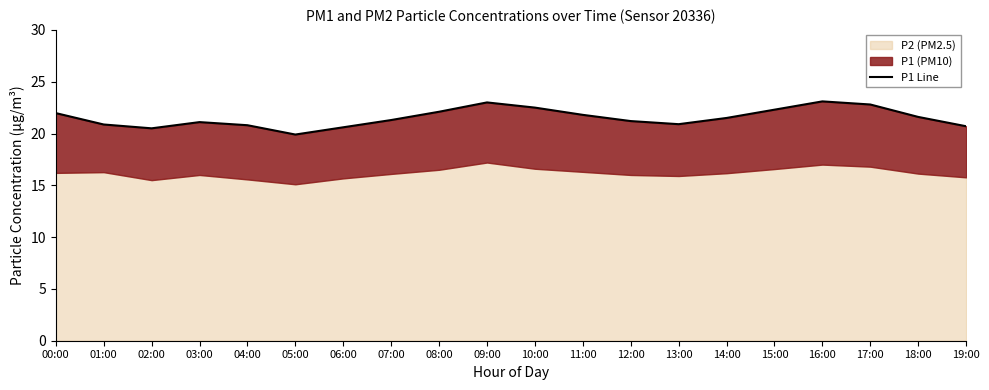

Reading left to right, what are all the values shown in this chart?

00:00=22.0	01:00=20.9	02:00=20.5	03:00=21.1	04:00=20.8	05:00=19.9	06:00=20.6	07:00=21.3	08:00=22.1	09:00=23.0	10:00=22.5	11:00=21.8	12:00=21.2	13:00=20.9	14:00=21.5	15:00=22.3	16:00=23.1	17:00=22.8	18:00=21.6	19:00=20.7